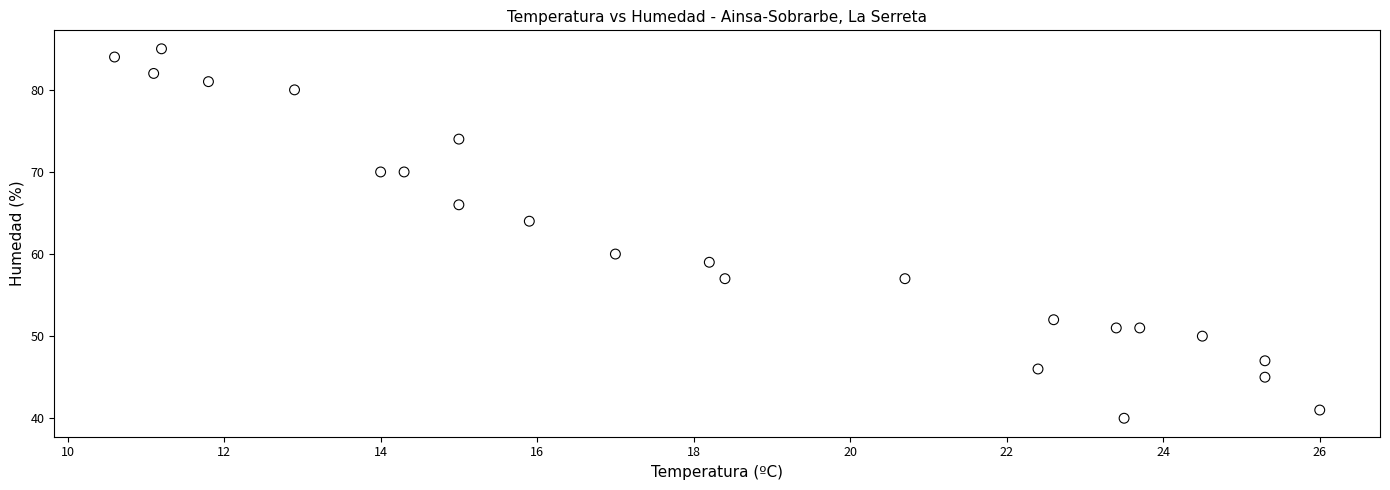

What is the range of Y values (max minus min)?

45